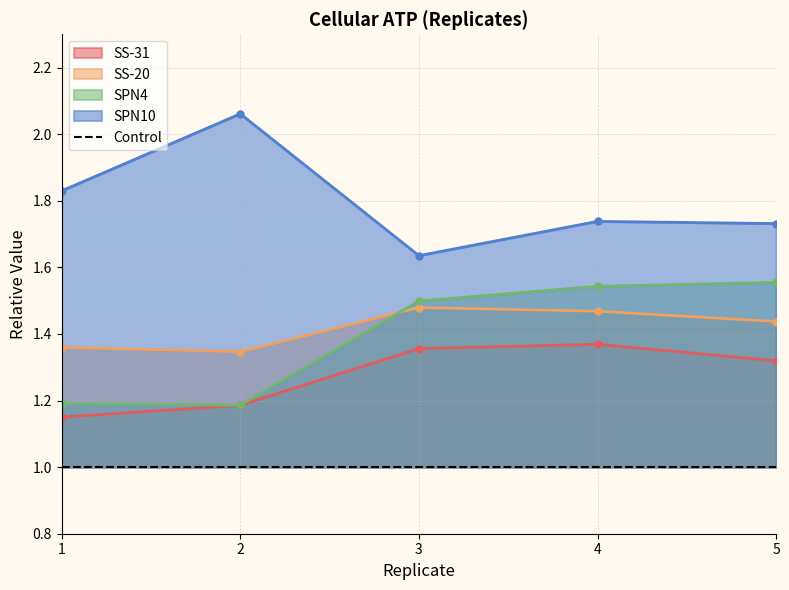

Rank the categories by SS-31 value from lowest to highest.

1, 2, 5, 3, 4